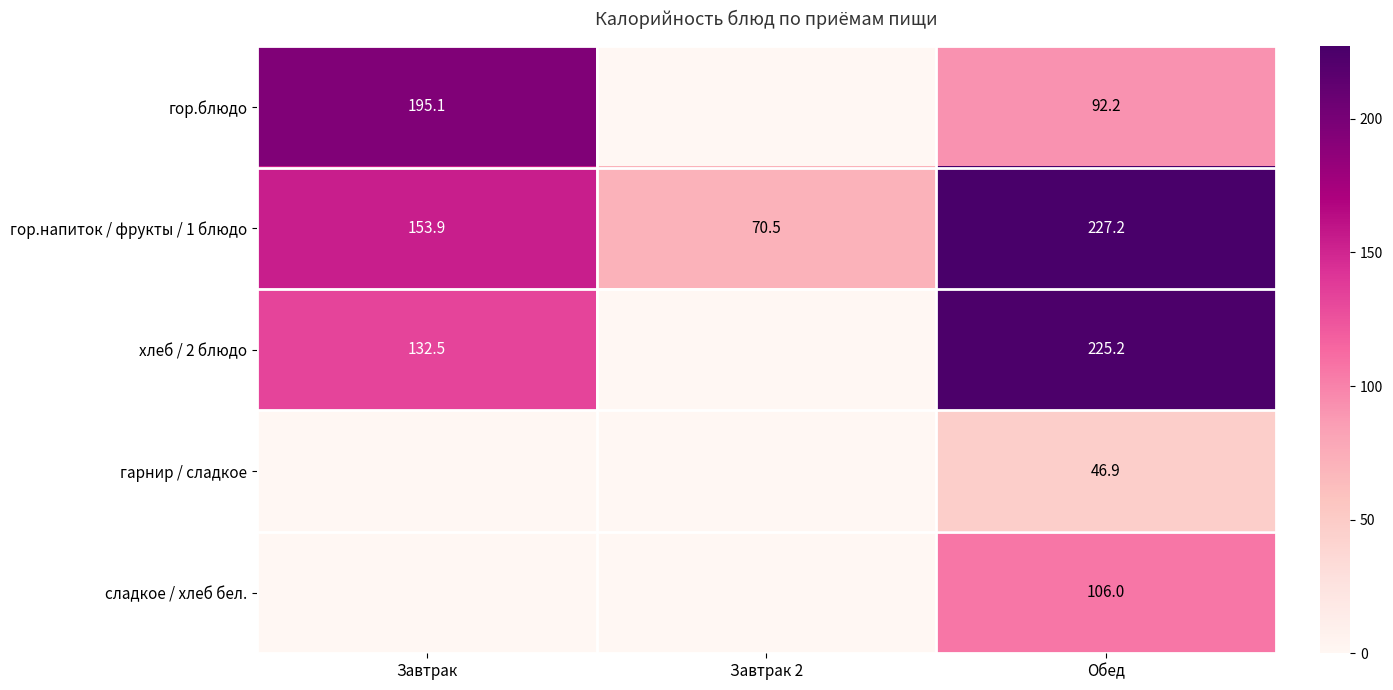

Is the value of гор.блюдо at Обед greater than the value of хлеб / 2 блюдо at Обед?

No